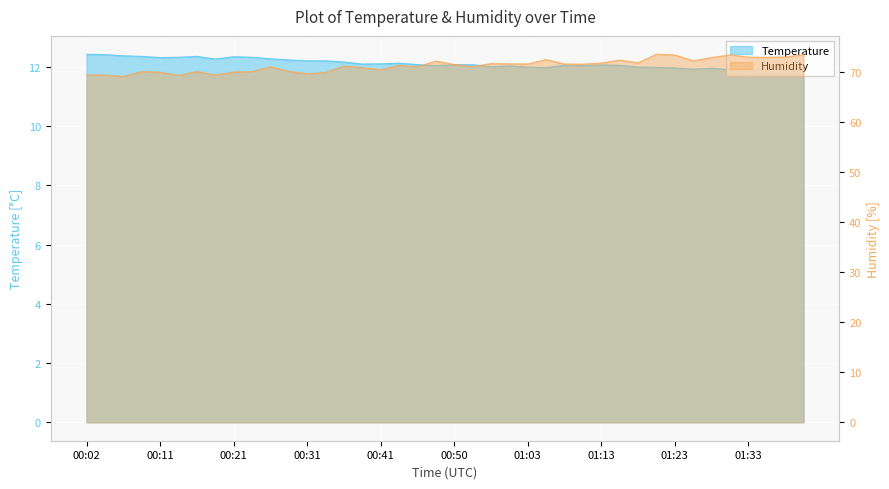

What is the average value of the humidity series?

71.2